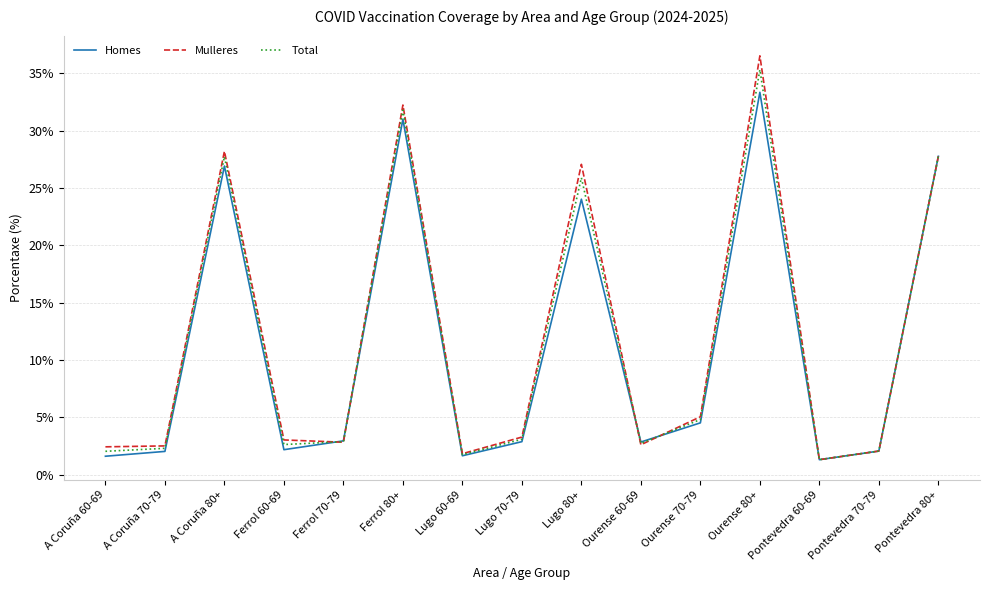

What is the average value of the Homes series?

11.1